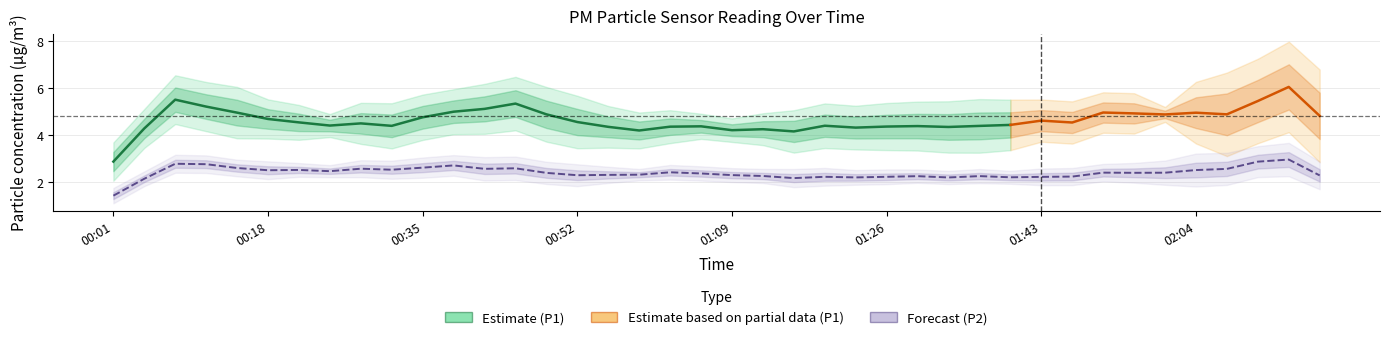

What is the approximate value of P2 at 00:42?

2.8